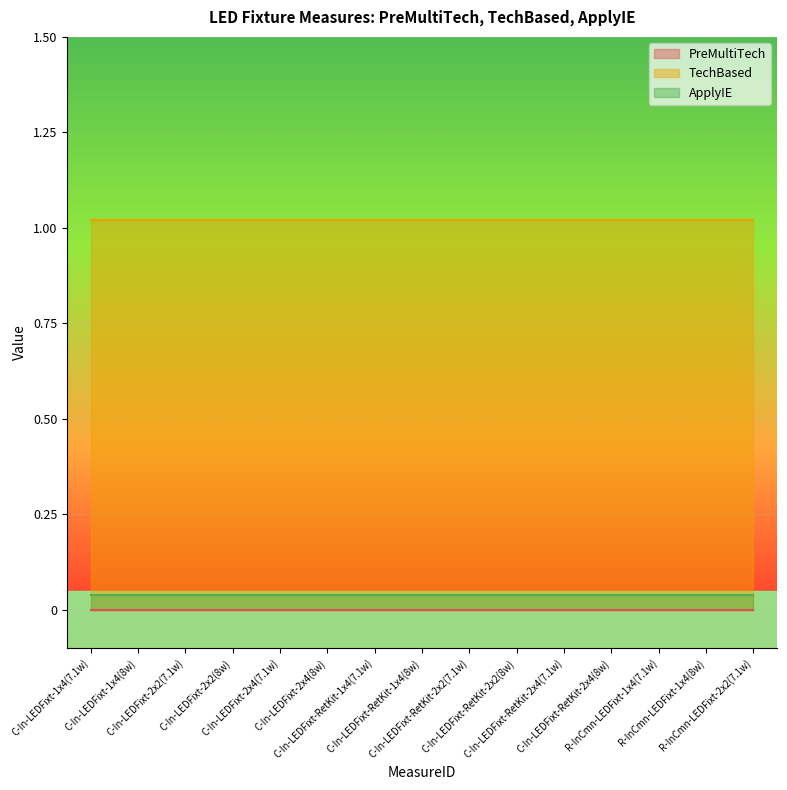

True or false: PreMultiTech and TechBased cross at least once.

False